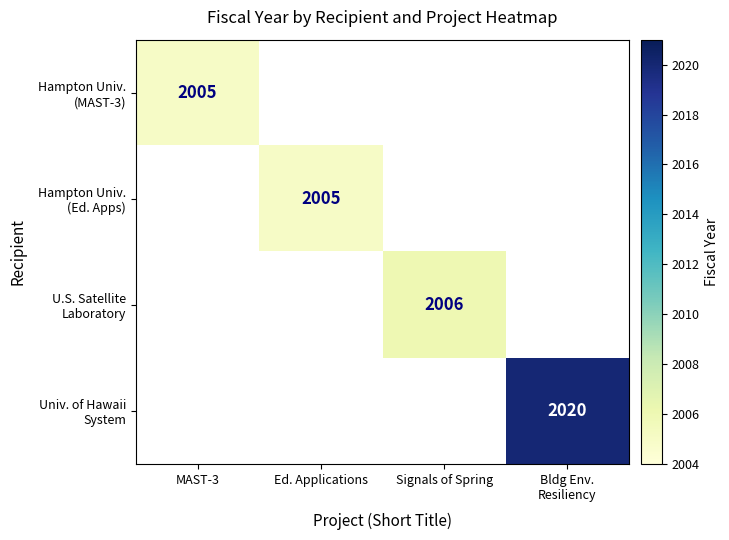

What is the maximum value shown in the chart?

2020.0